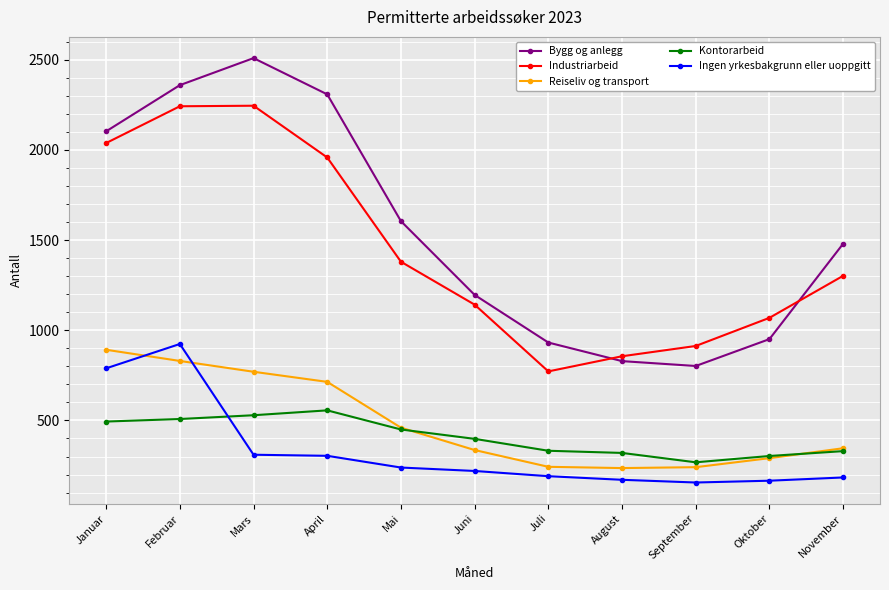

Which series has the largest total across all categories?

Bygg og anlegg